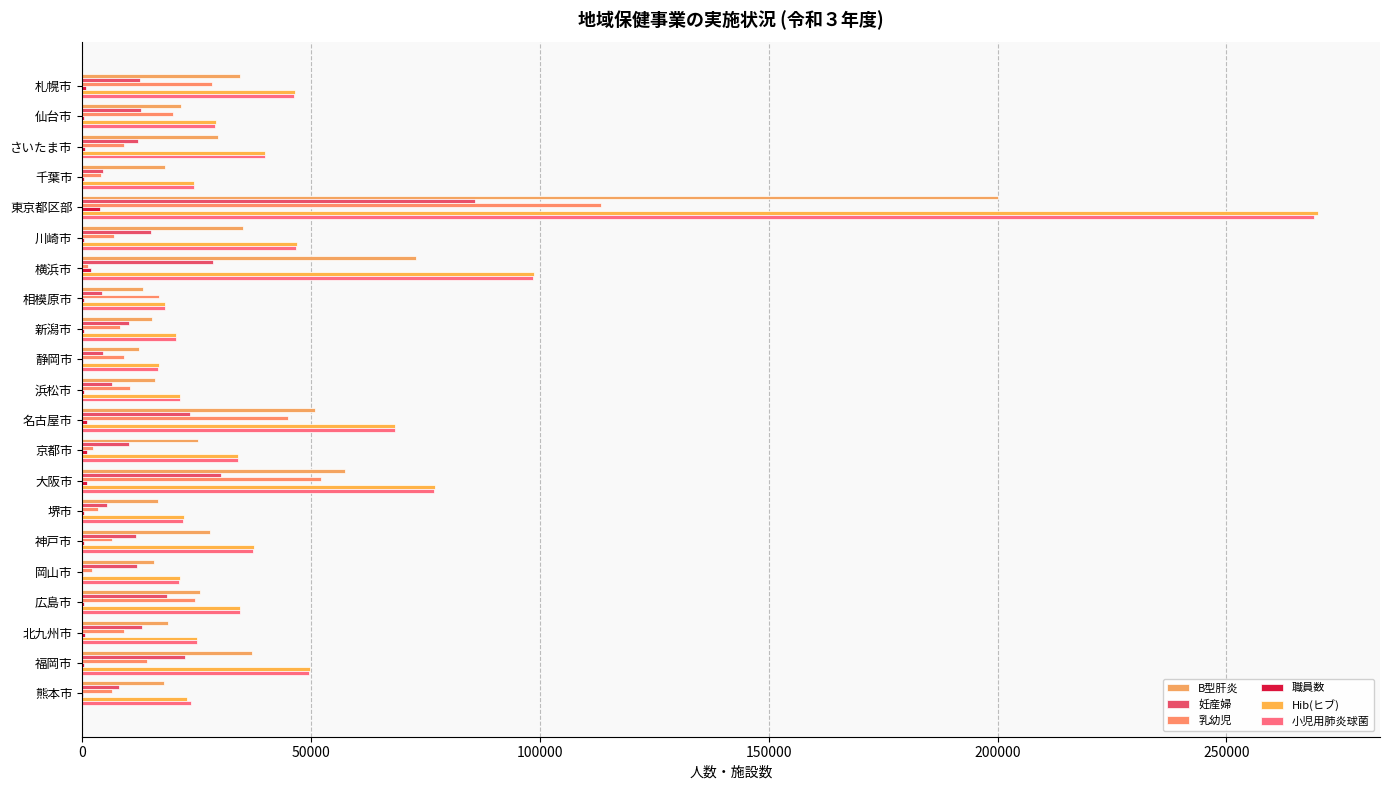

Which series has the largest total across all categories?

Hib(ヒブ)